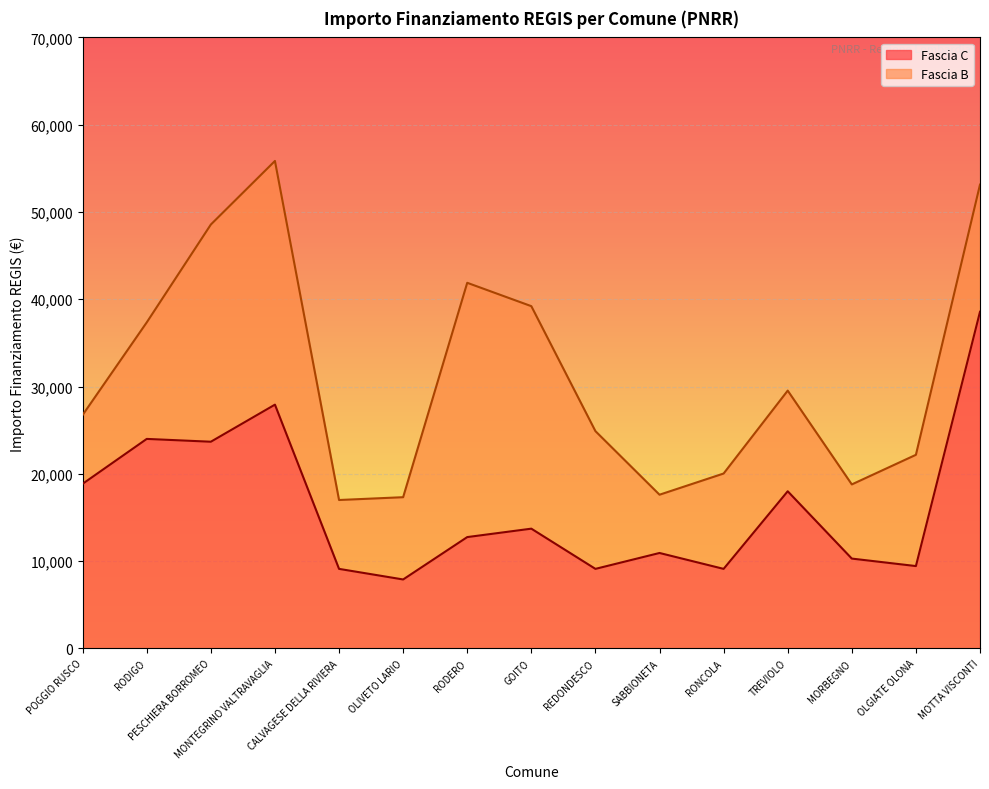

Approximately how many times larger is the value at CALVAGESE DELLA RIVIERA compared to RODERO?

0.7